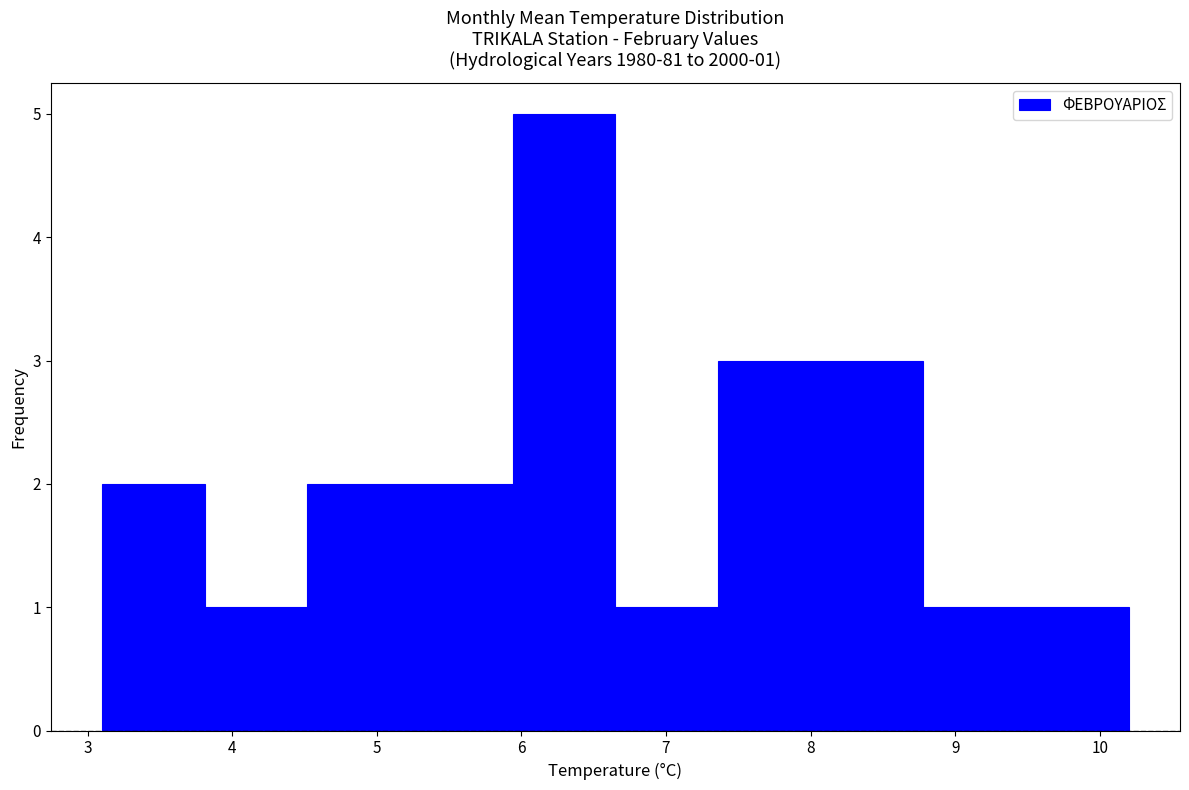

Which range on the x-axis has the tallest bar?

5.94 to 6.65